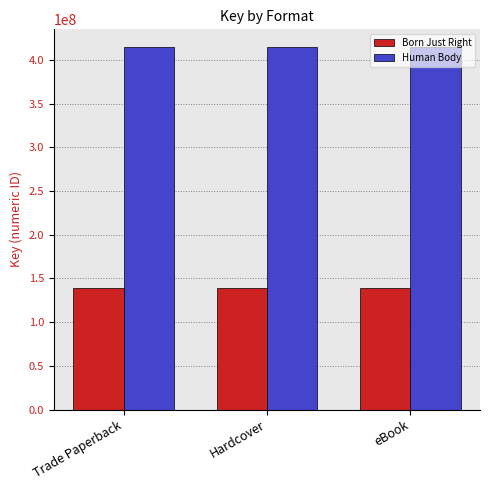

What is the label of the 2nd bar from the left?

Hardcover